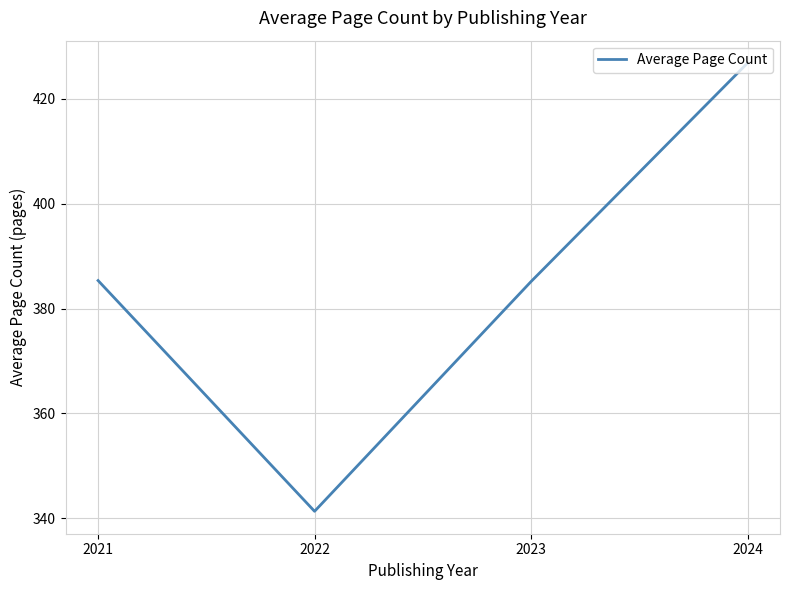

What is the change in value from 2023 to 2024?

+41.7